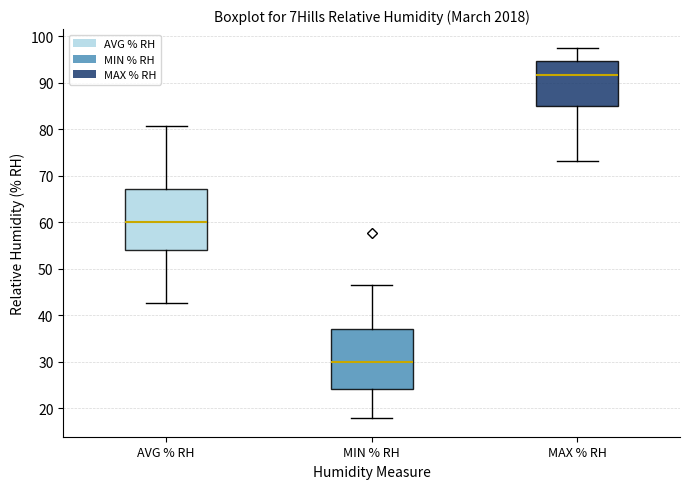

Reading left to right, transcribe this box plot: for each box, give where its median line is, the range the box spans, and where its two whiskers end, as read against the y-axis. The values are not printed on the chart, so give them approximately, as read against the axis.

AVG % RH: median 60, box 54 to 67, whiskers 43 to 81
MIN % RH: median 30, box 24 to 37, whiskers 18 to 47
MAX % RH: median 92, box 85 to 95, whiskers 73 to 98